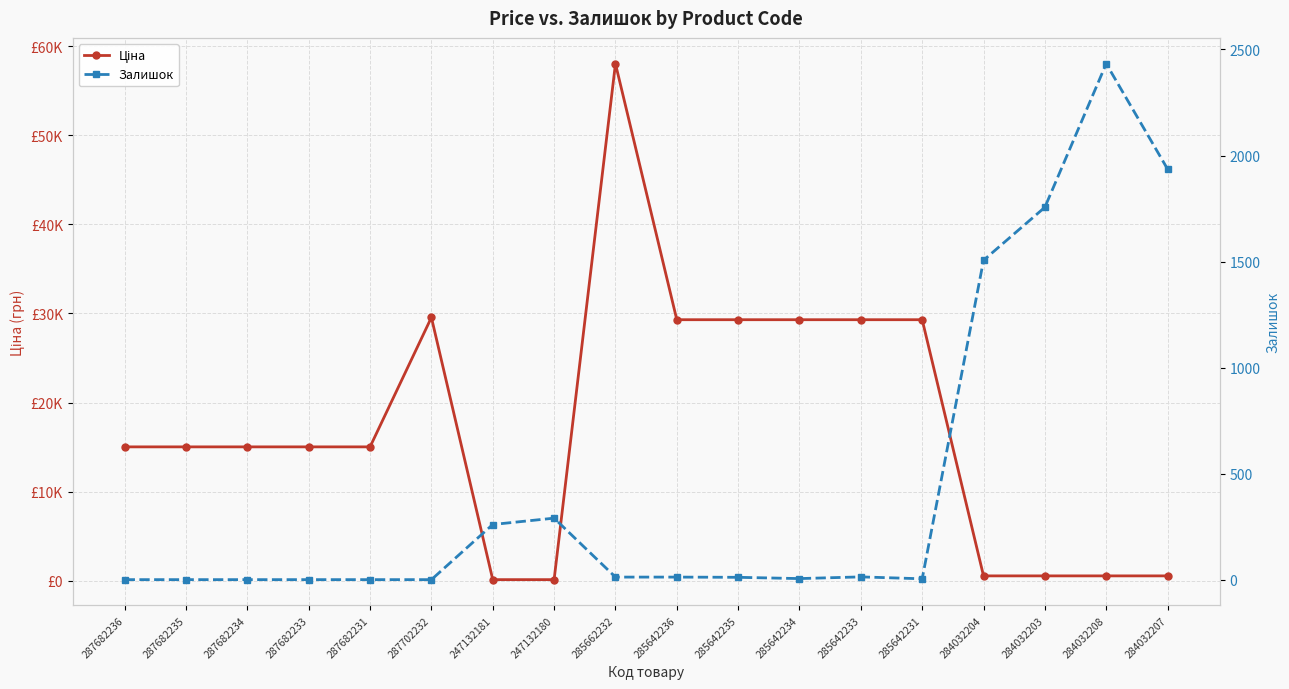

What is the maximum value shown in the chart?

58037.0